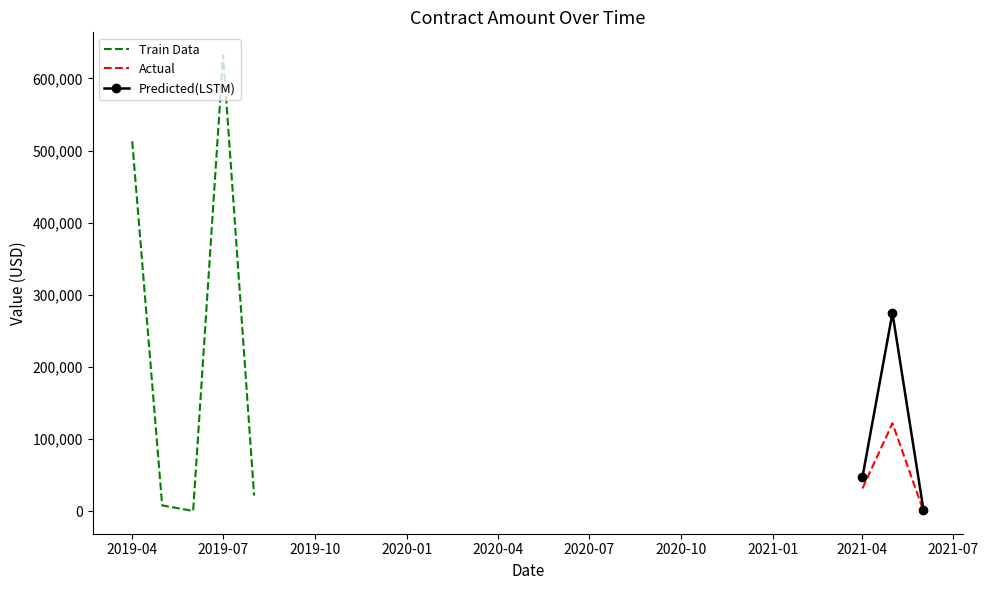

What is the highest value of the Predicted(LSTM) series?

275010.2